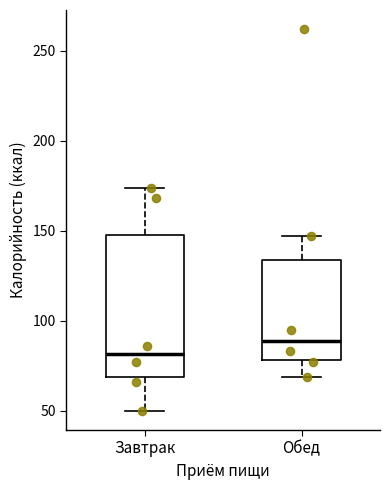

Reading left to right, read every box against the y-axis: the position of its median line, the range the box covers, and the ends of its whiskers. The values are not printed on the chart, so give them approximately, as read against the axis.

Завтрак: median 80, box 70 to 150, whiskers 50 to 175
Обед: median 90, box 80 to 135, whiskers 70 to 145